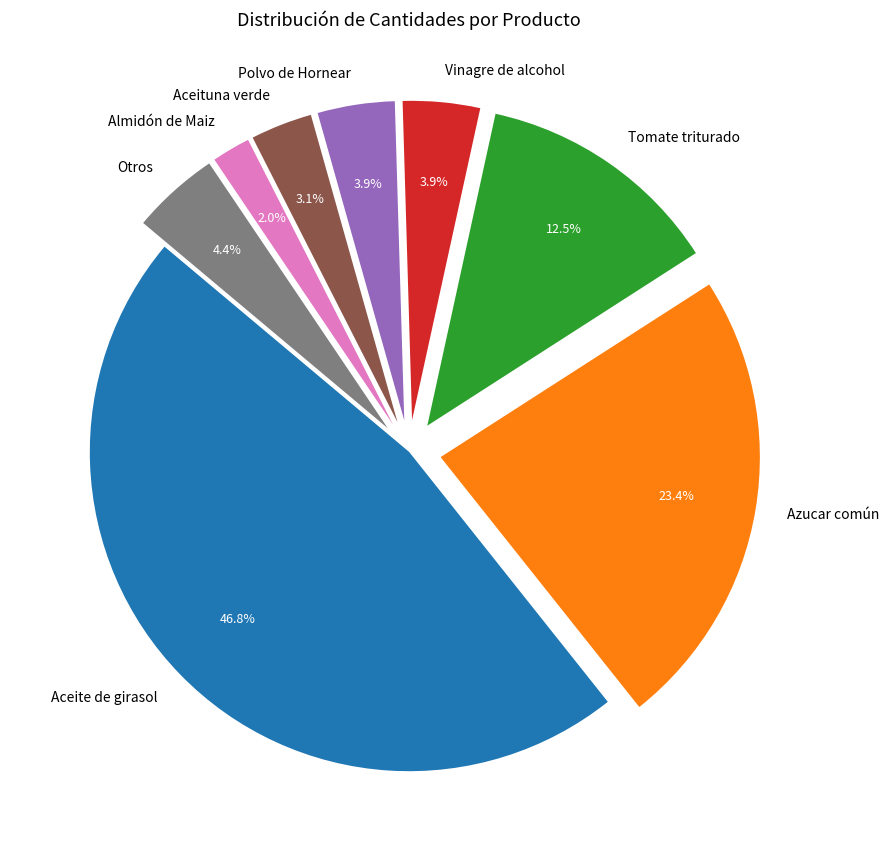

Which category has the smallest portion of the pie?

Almidón de Maiz